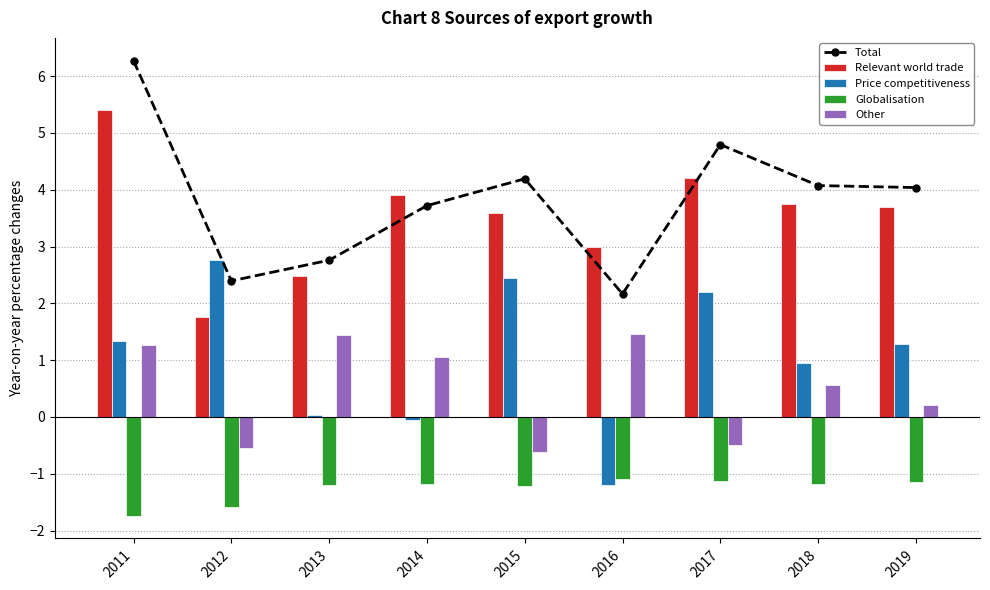

What is the approximate value of Other at 2011?

1.3